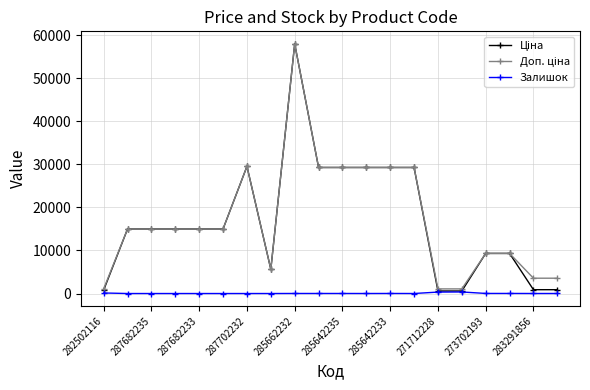

How many lines are shown in the chart?

3